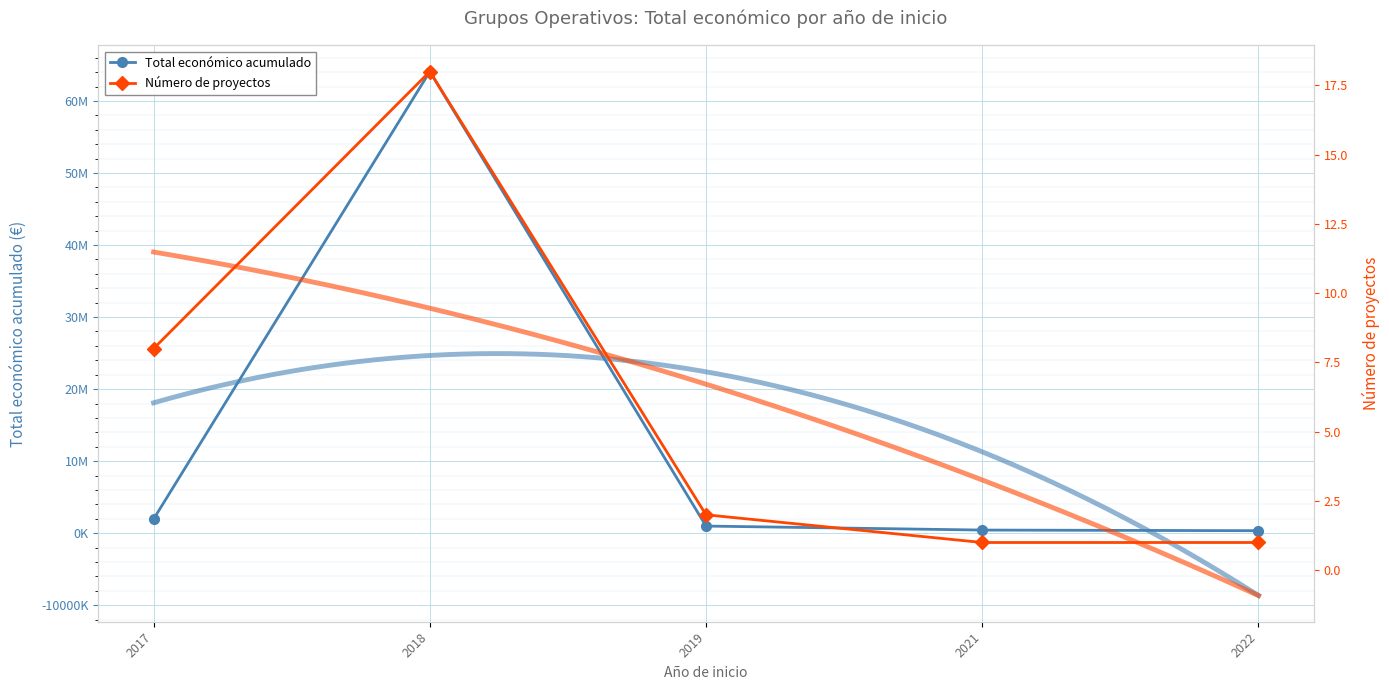

True or false: Número de proyectos and Total económico acumulado cross at least once.

False